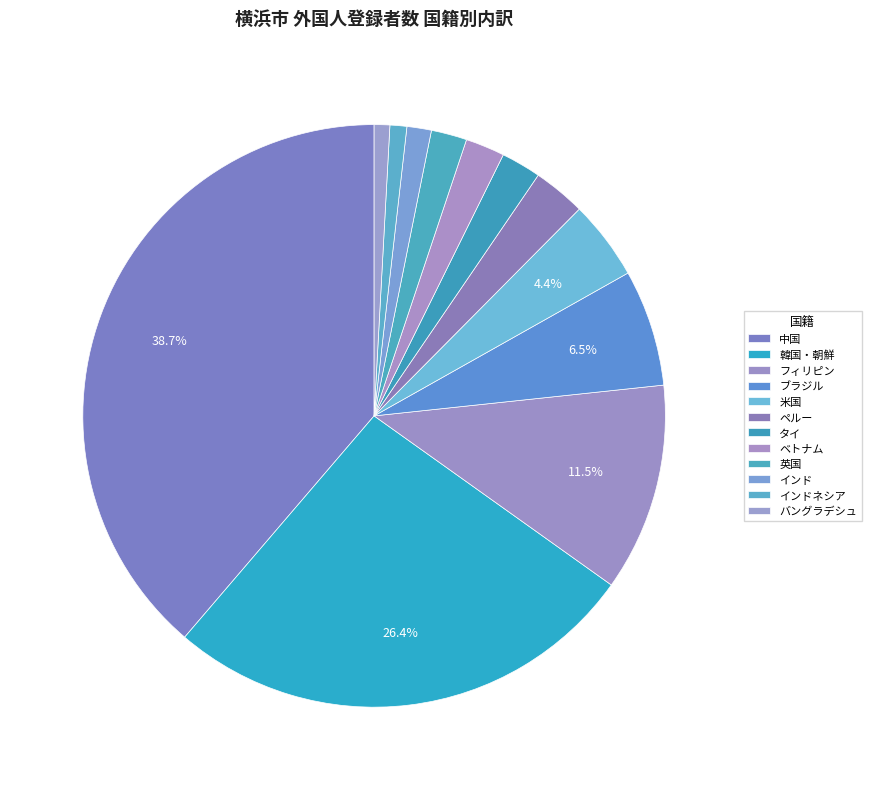

Does インドネシア account for over 50% of the chart?

No